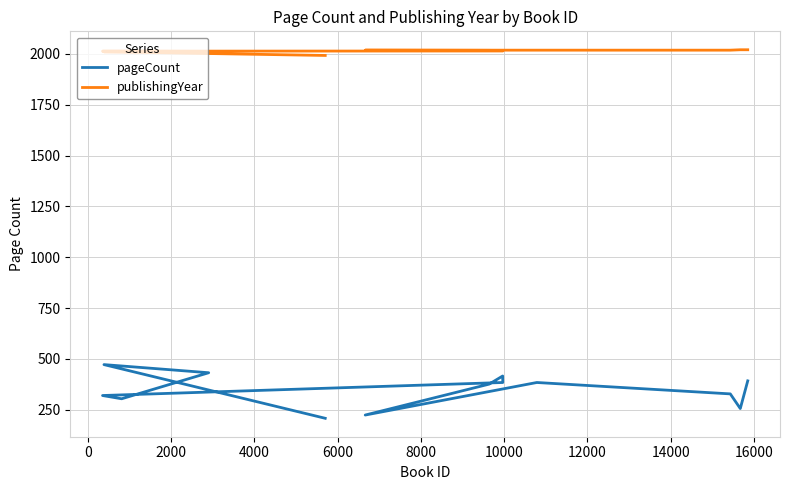

Which series has the widest spread of values?

pageCount